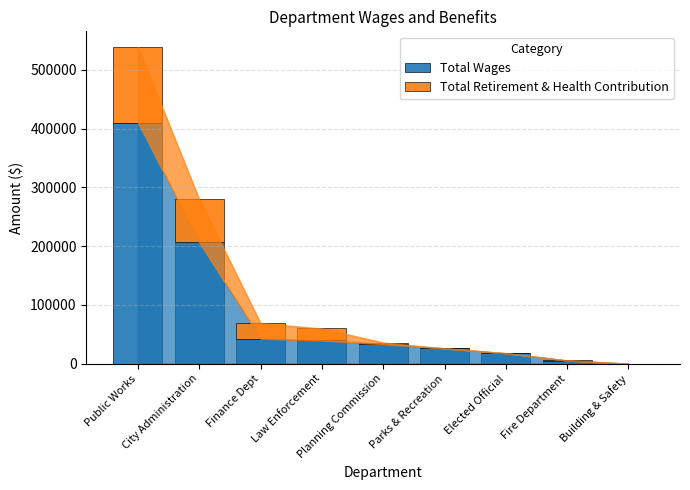

What is the sum of all Total Wages values?

780828